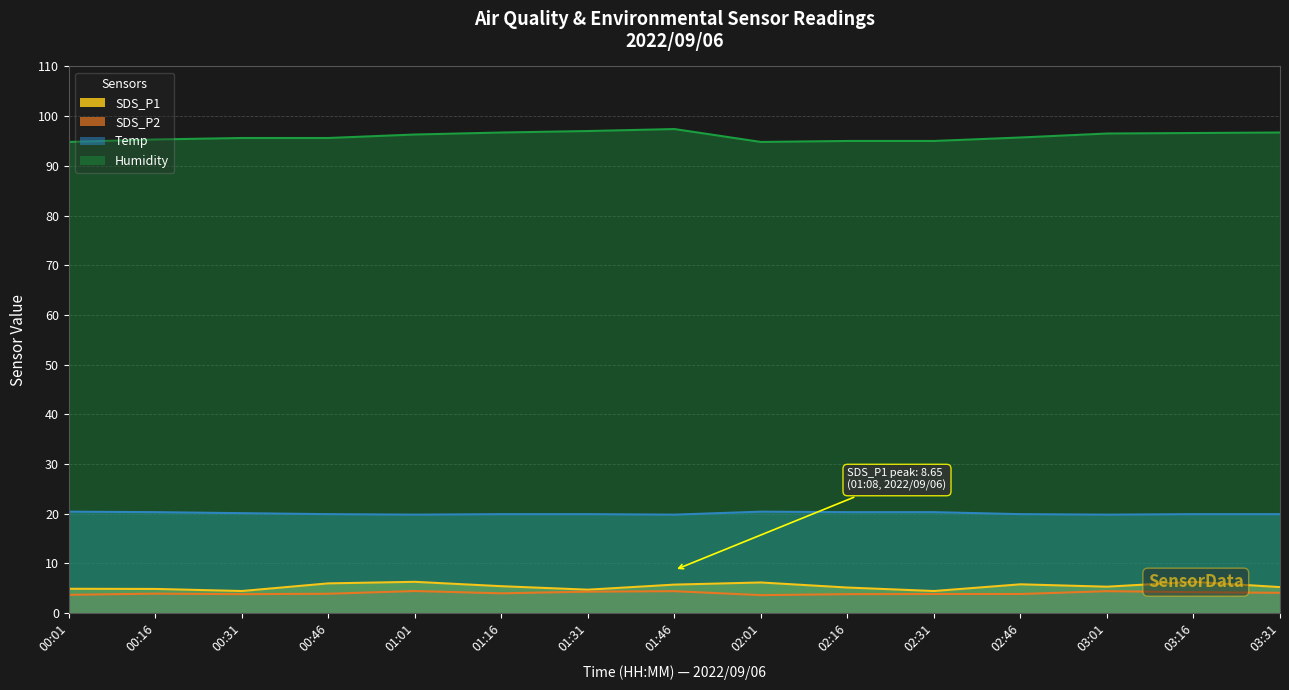

What position from the right is 01:46?

8